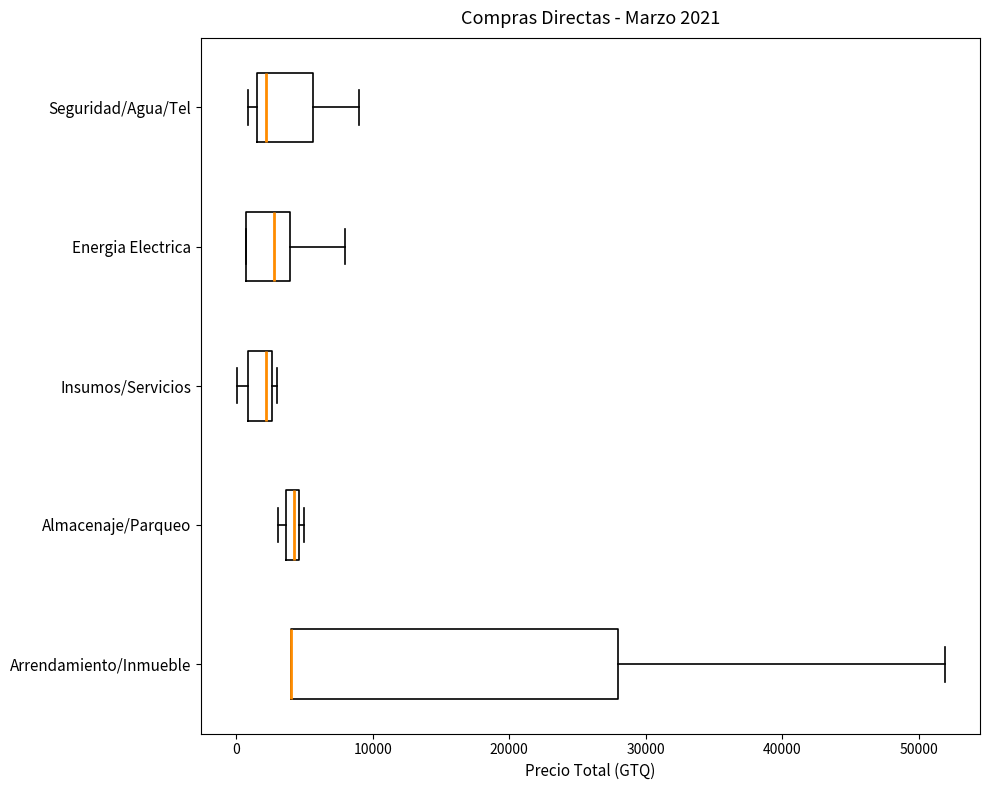

Comparing the boxes themselves (not the whiskers), which one is the widest?

Arrendamiento/Inmueble